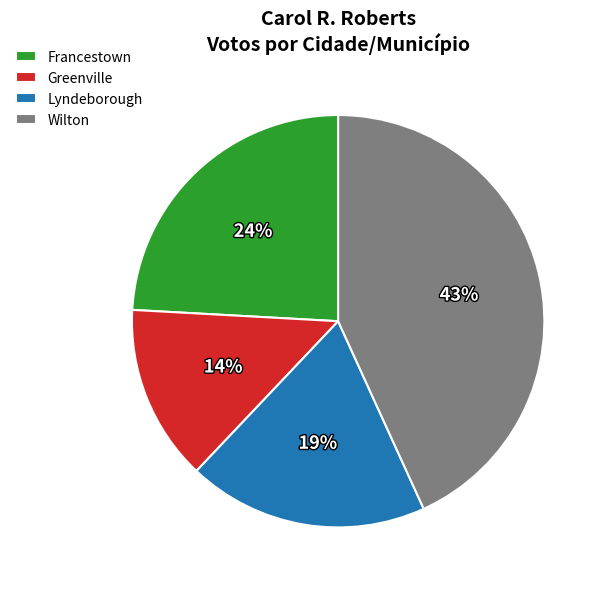

Which slice is the largest?

Wilton